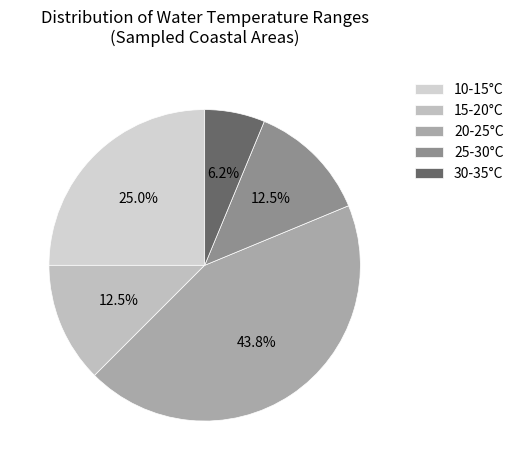

How many slices are in this pie chart?

5